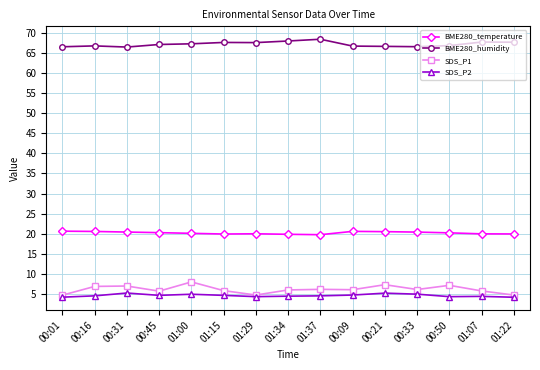

True or false: SDS_P1 and BME280_humidity cross at least once.

False